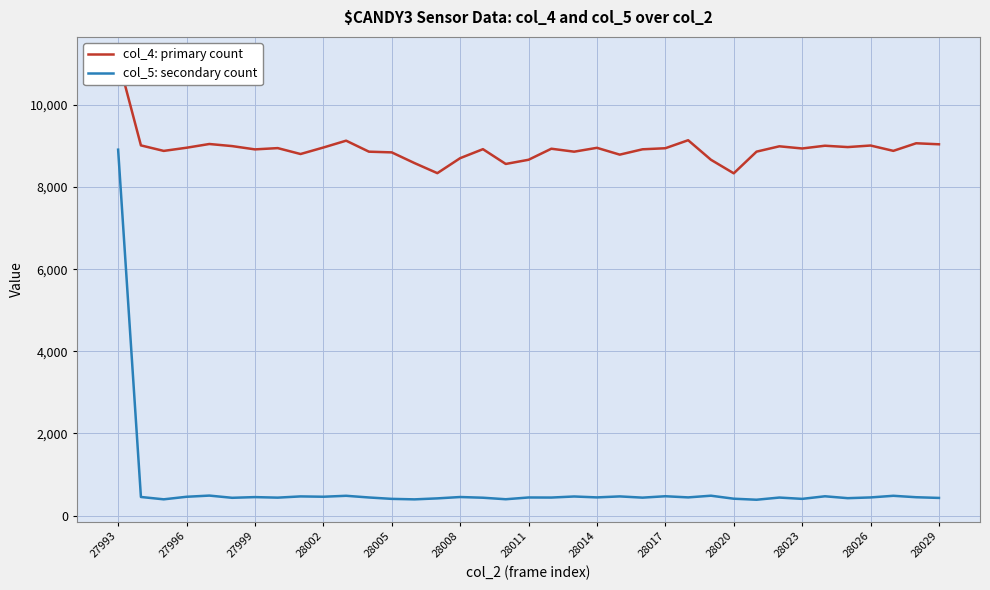

Which category has the highest value in the col_5: secondary count series?

27993